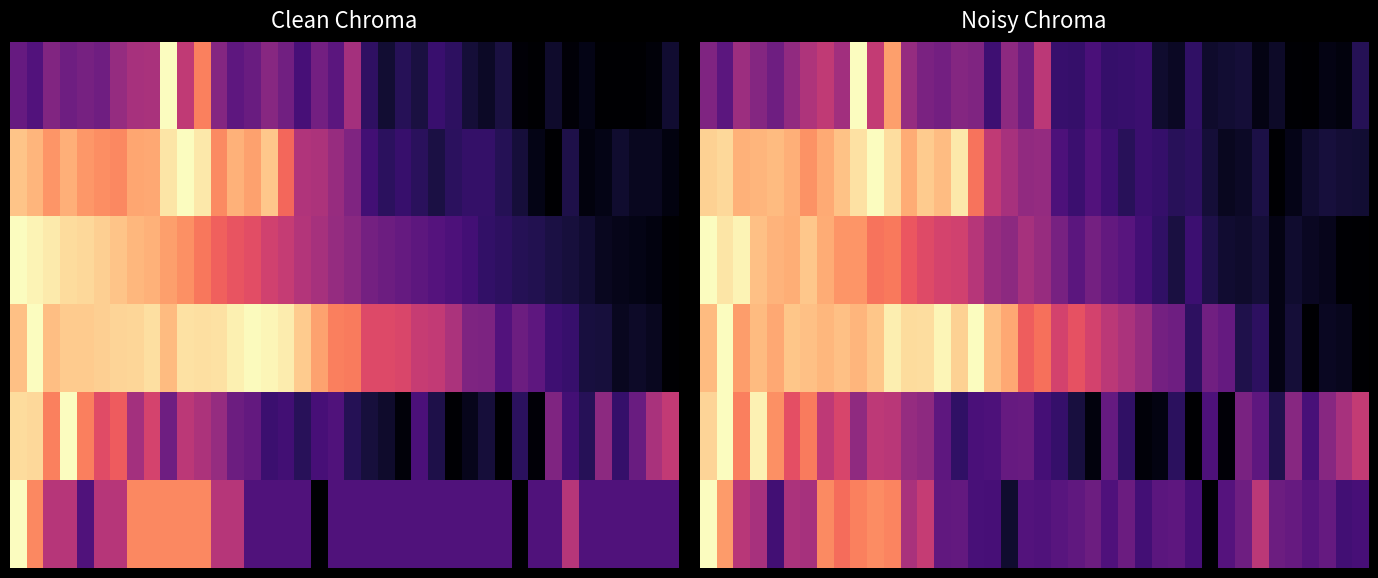

What is the maximum value shown in the chart?

1.0